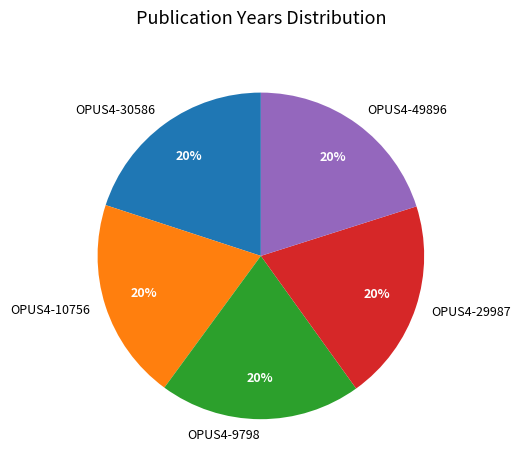

To the nearest percent, what percentage of the pie is OPUS4-30586?

20%